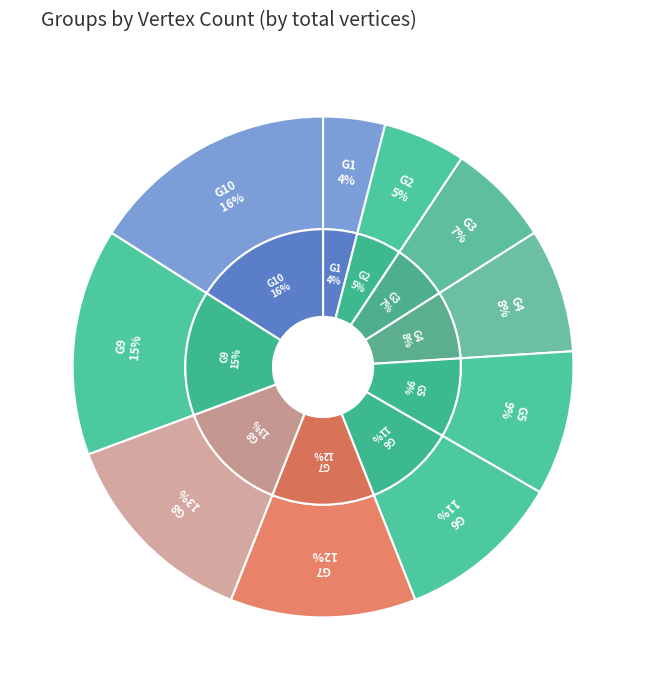

The G10 slice represents 16% of the pie. True or false?

True